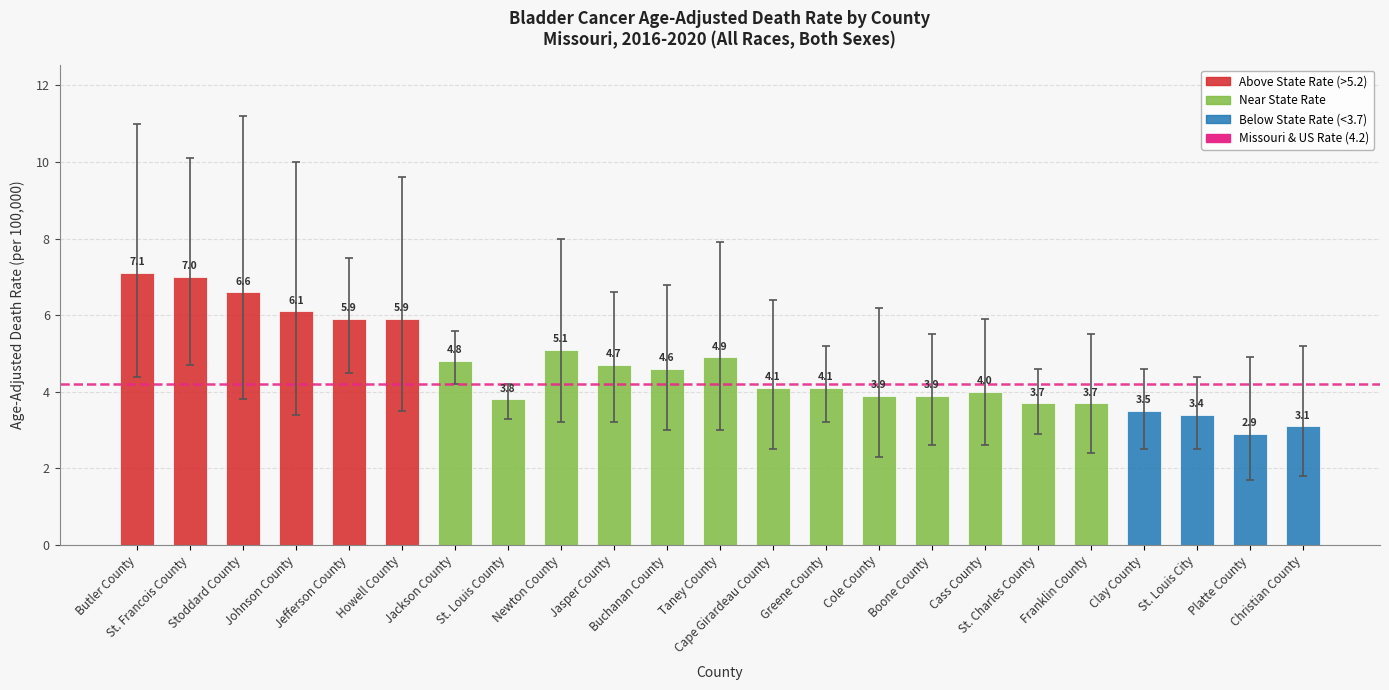

Which has a higher value, Greene County or St. Louis County?

Greene County